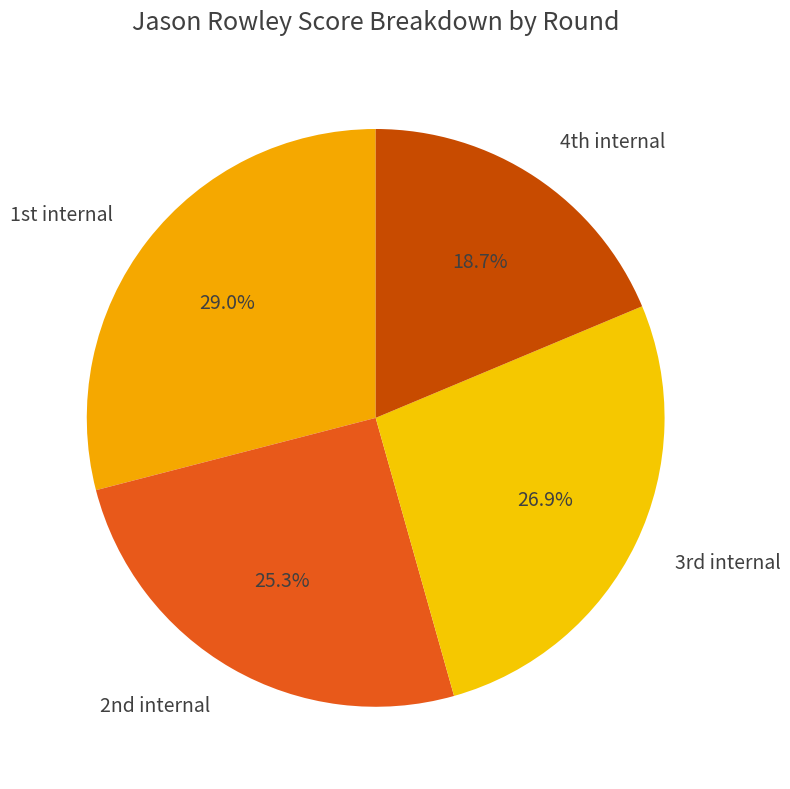

Which slice is the largest?

1st internal